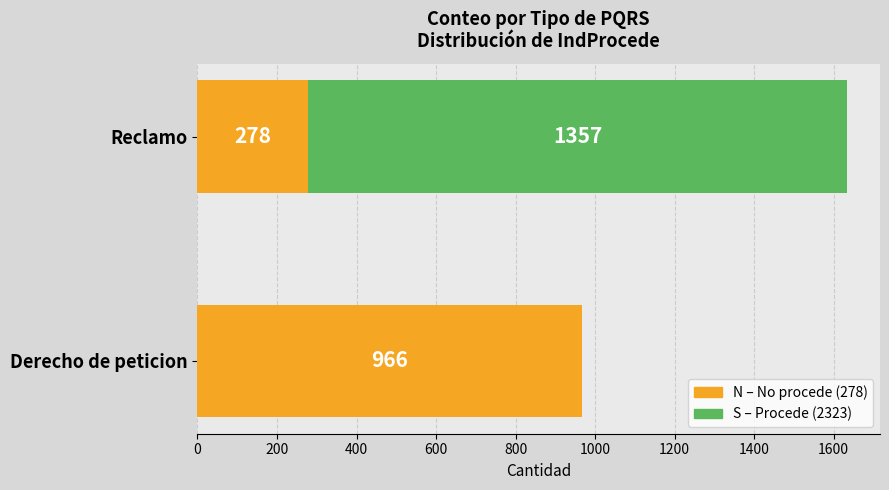

How many series are shown in this chart?

2